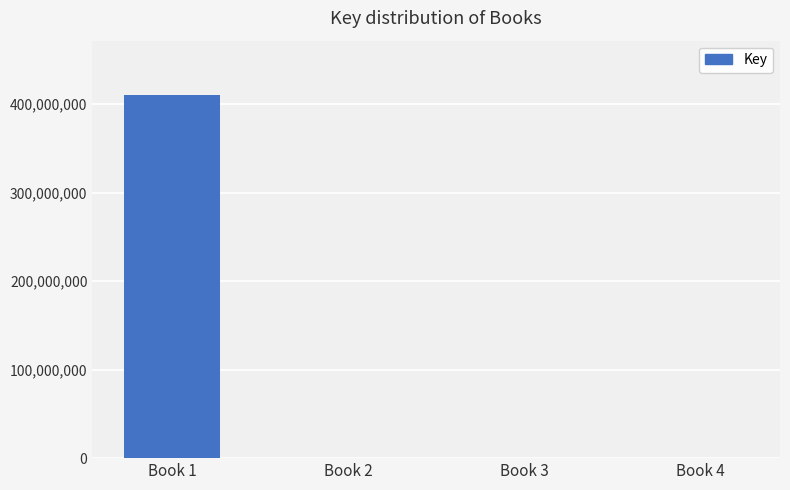

Is it true that the value at Book 1 is 410099935?

True